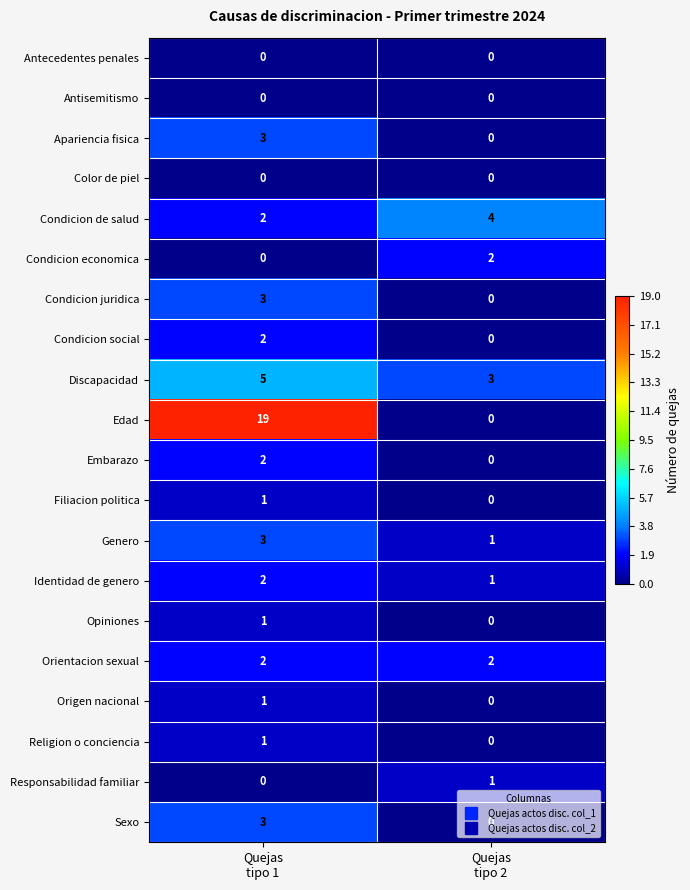

What is the difference between the maximum and minimum values in the Sexo series?

3